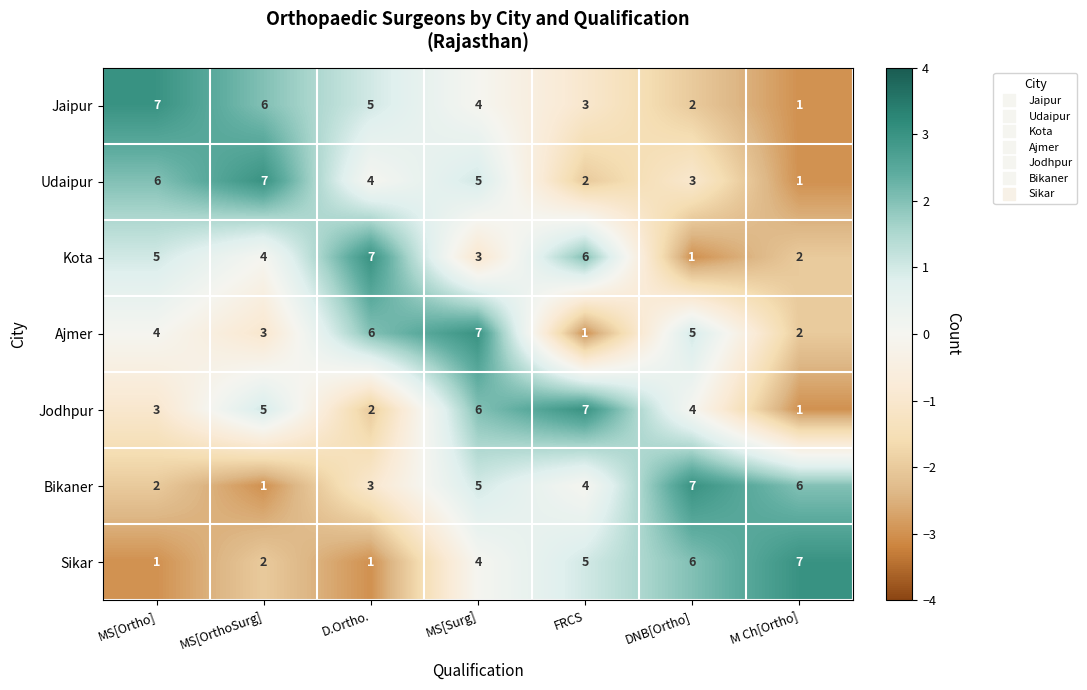

How many data points does each series have?

7